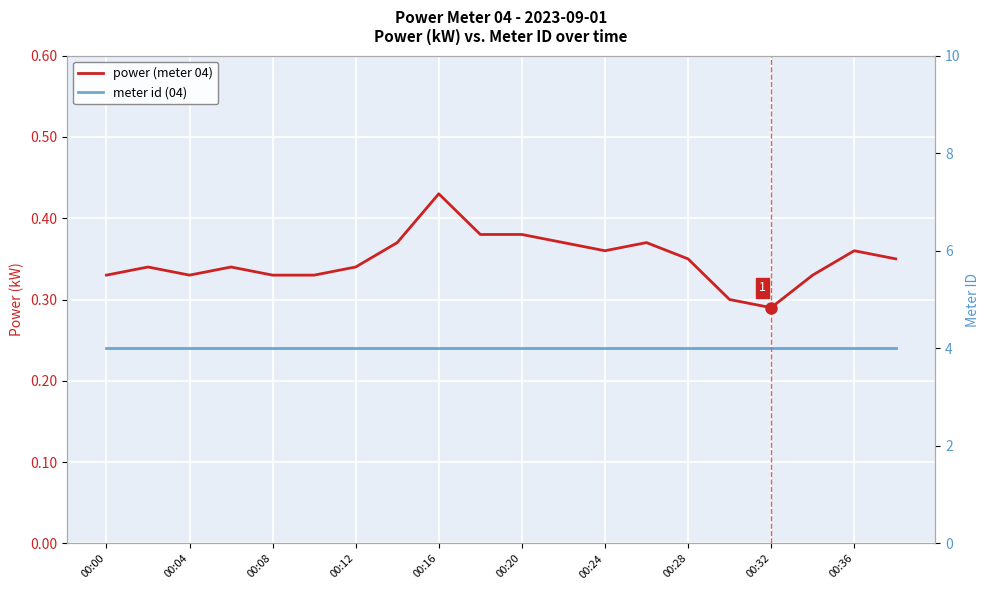

Reading left to right, extract all data points from this chart.

power (meter 04): 0.3	0.3	0.3	0.3	0.3	0.3	0.3	0.4	0.4	0.4	0.4	0.4	0.4	0.4	0.3	0.3	0.3	0.3	0.4	0.3
meter id (04): 4.0	4.0	4.0	4.0	4.0	4.0	4.0	4.0	4.0	4.0	4.0	4.0	4.0	4.0	4.0	4.0	4.0	4.0	4.0	4.0